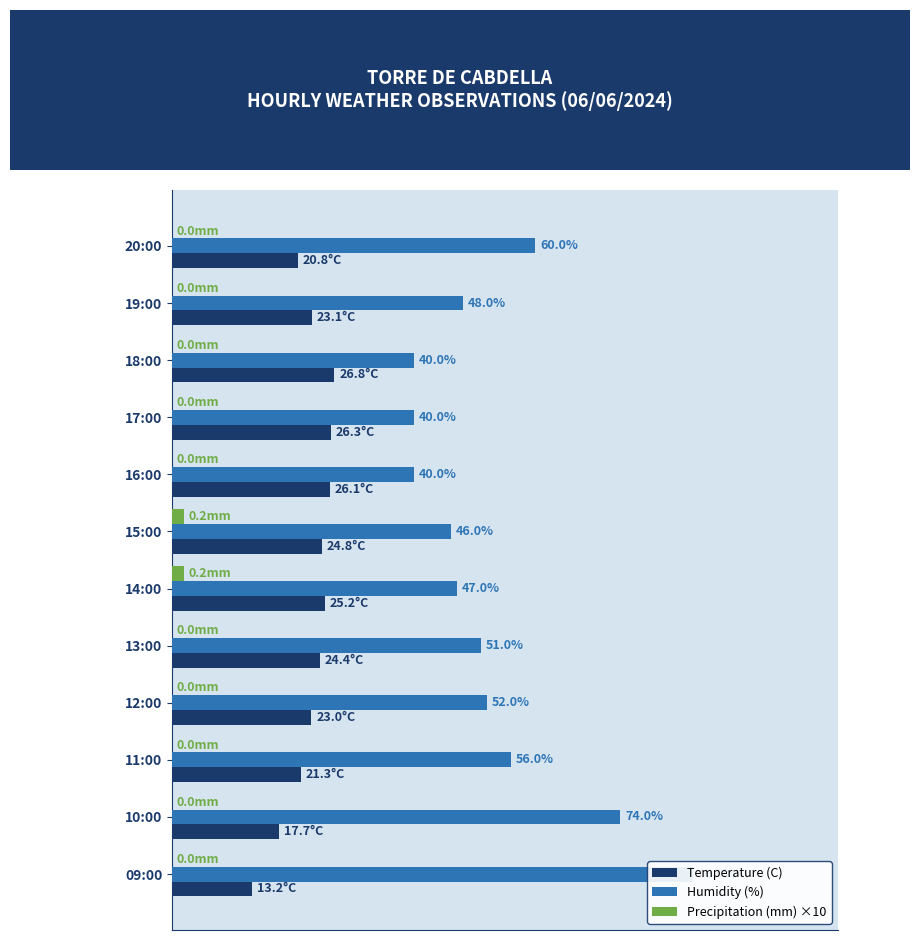

What is the difference between the second highest and minimum values in the Humidity (%) series?

34.0